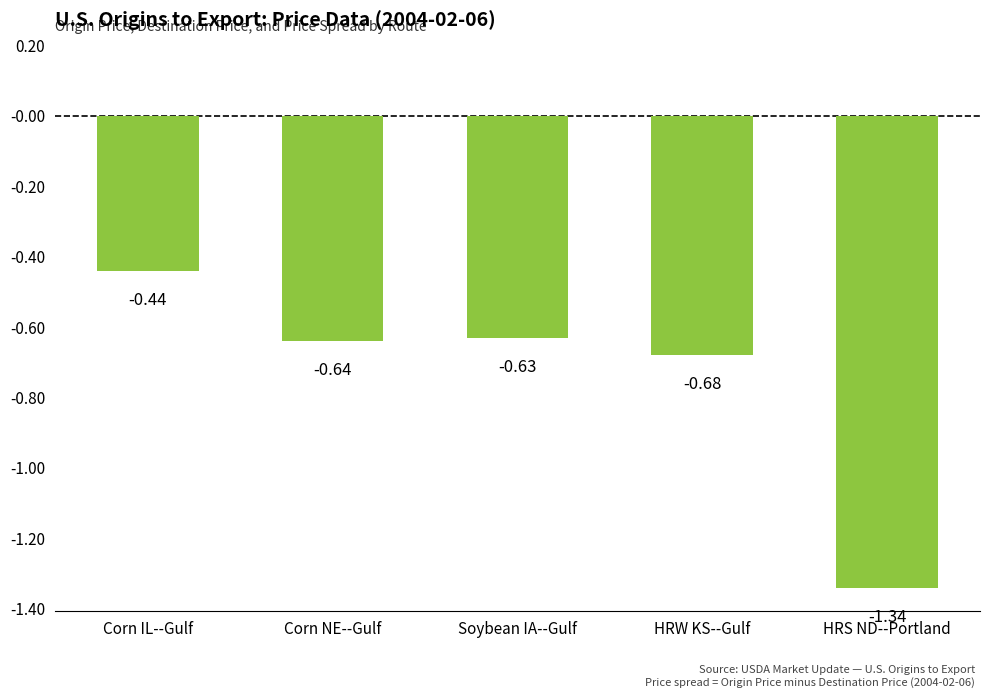

At which label is the value closest to 0?

Corn IL--Gulf